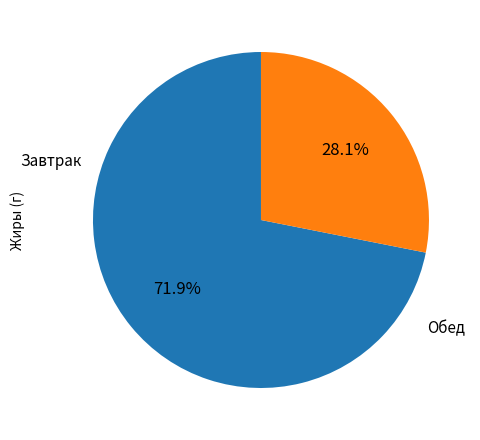

Does any single category account for the majority?

Yes